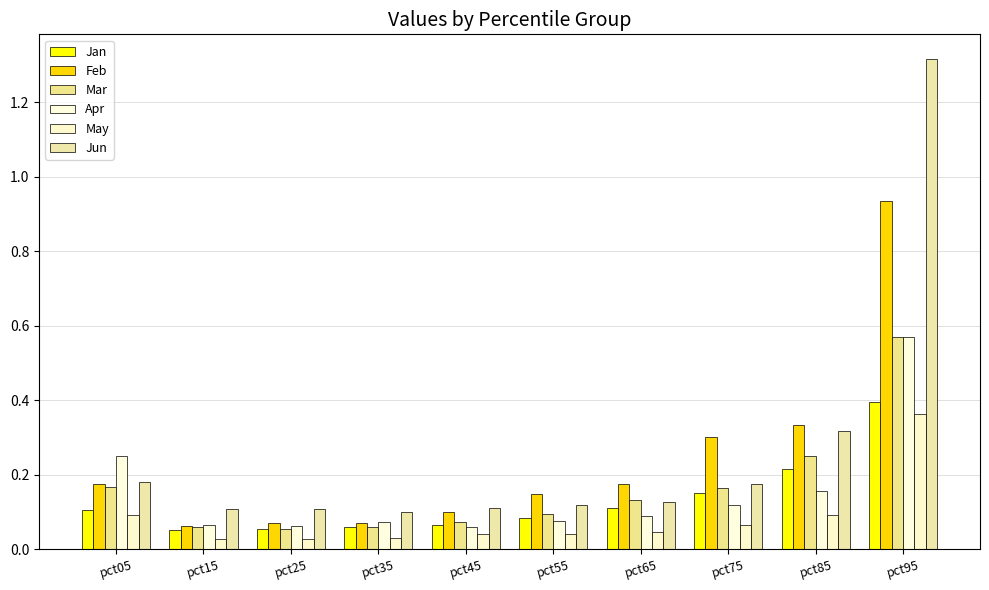

What is the sum of all Apr values?

1.5